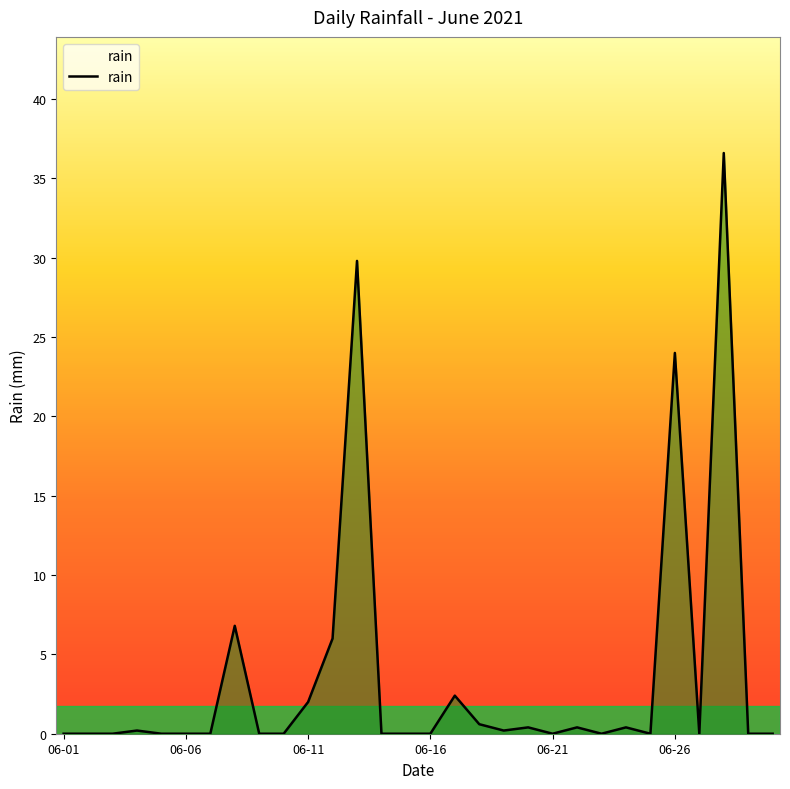

What is the difference between the maximum and minimum values?

36.6